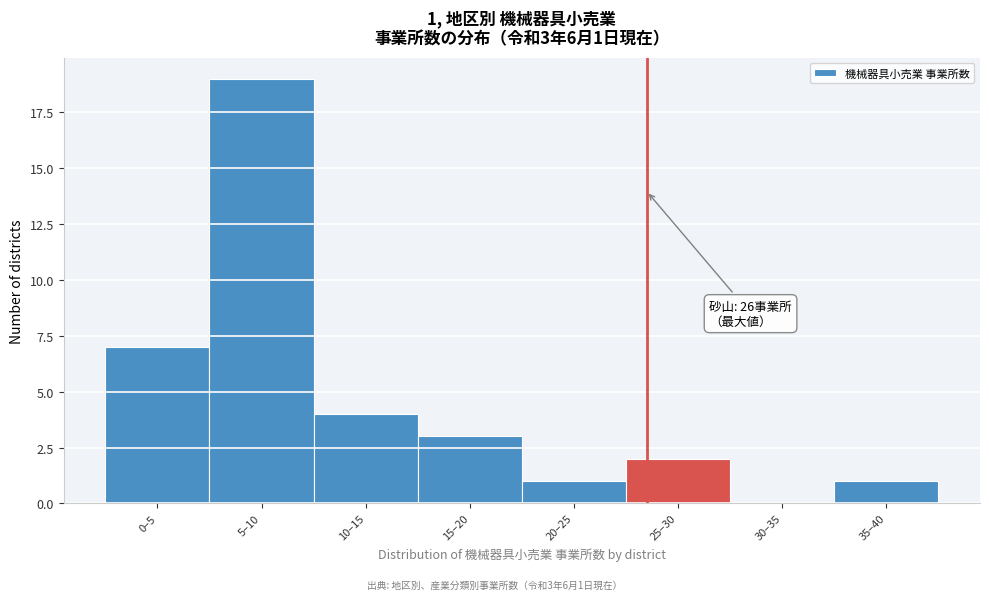

Reading right to left, list all the values displayed in this chart.

35–40=1	30–35=0	25–30=2	20–25=1	15–20=3	10–15=4	5–10=19	0–5=7